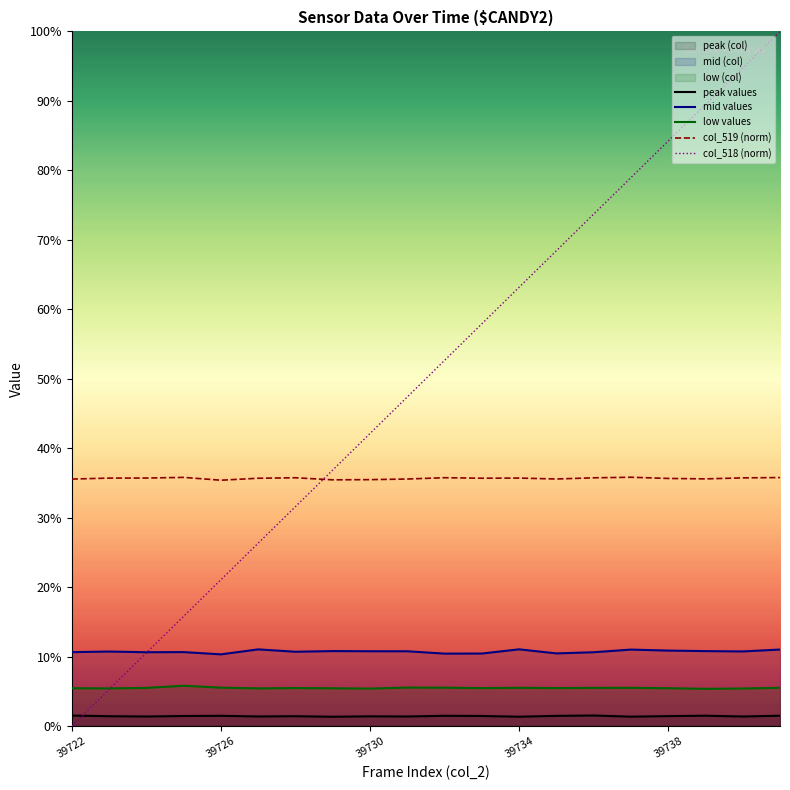

Which series has the largest total across all categories?

col_518 (norm)